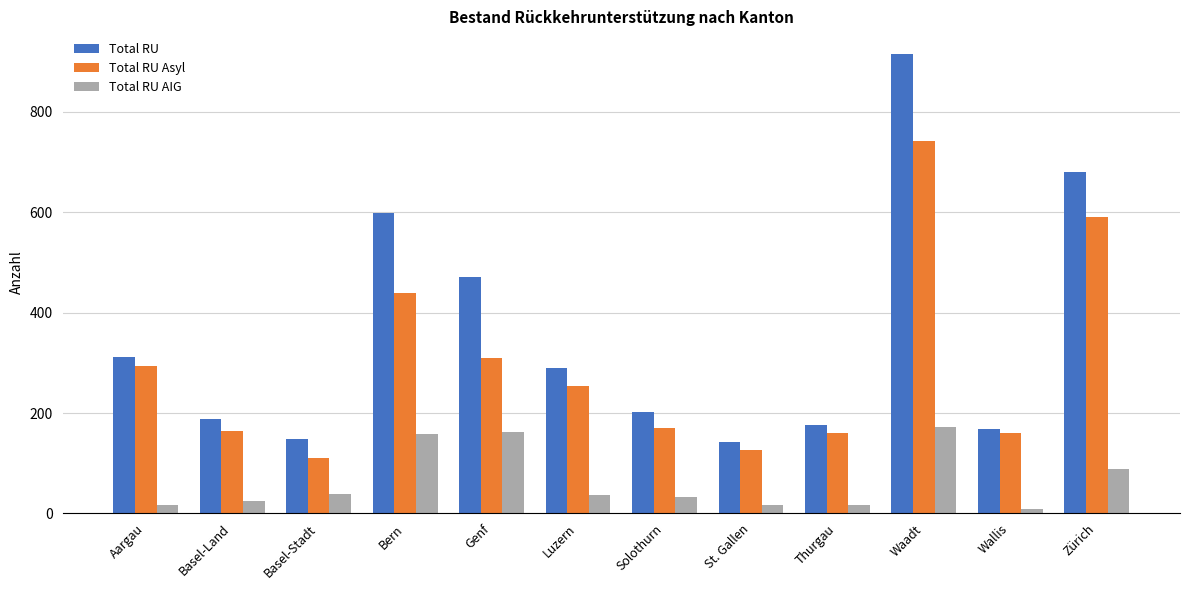

Which category has the lowest value across all series?

Wallis